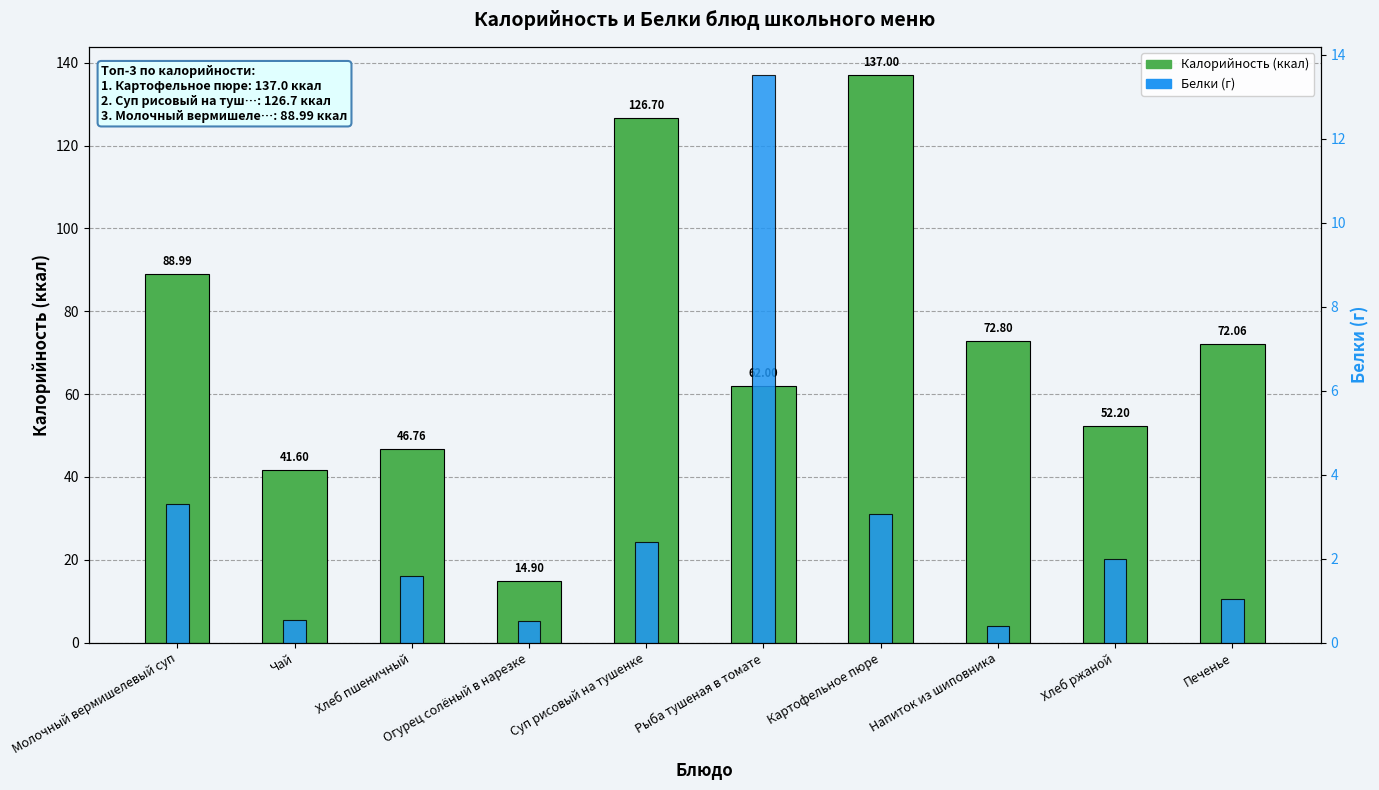

Which category has the lowest value across all series?

Напиток из шиповника